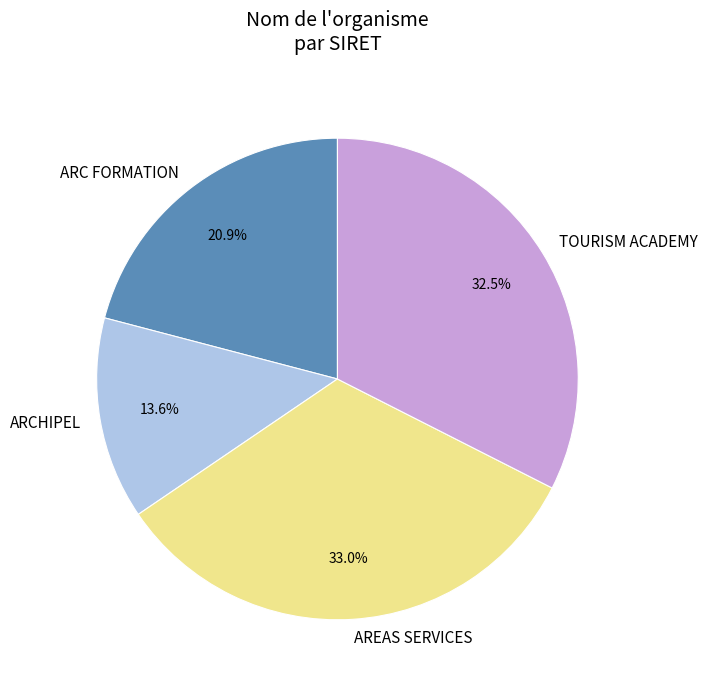

How many segments does this pie chart have?

4